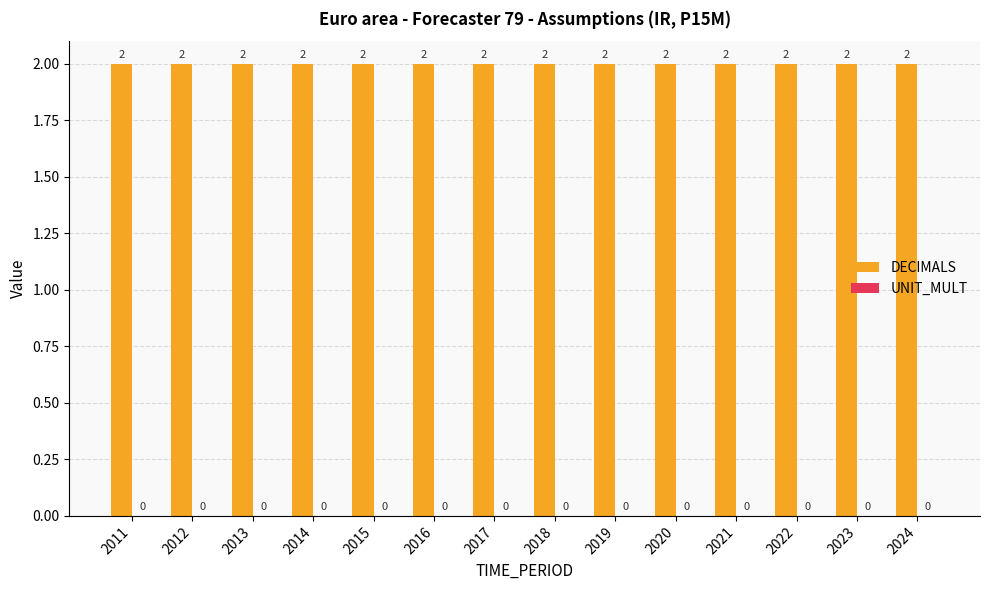

Reading left to right, transcribe all the data shown in this chart.

DECIMALS: 2	2	2	2	2	2	2	2	2	2	2	2	2	2
UNIT_MULT: 0	0	0	0	0	0	0	0	0	0	0	0	0	0